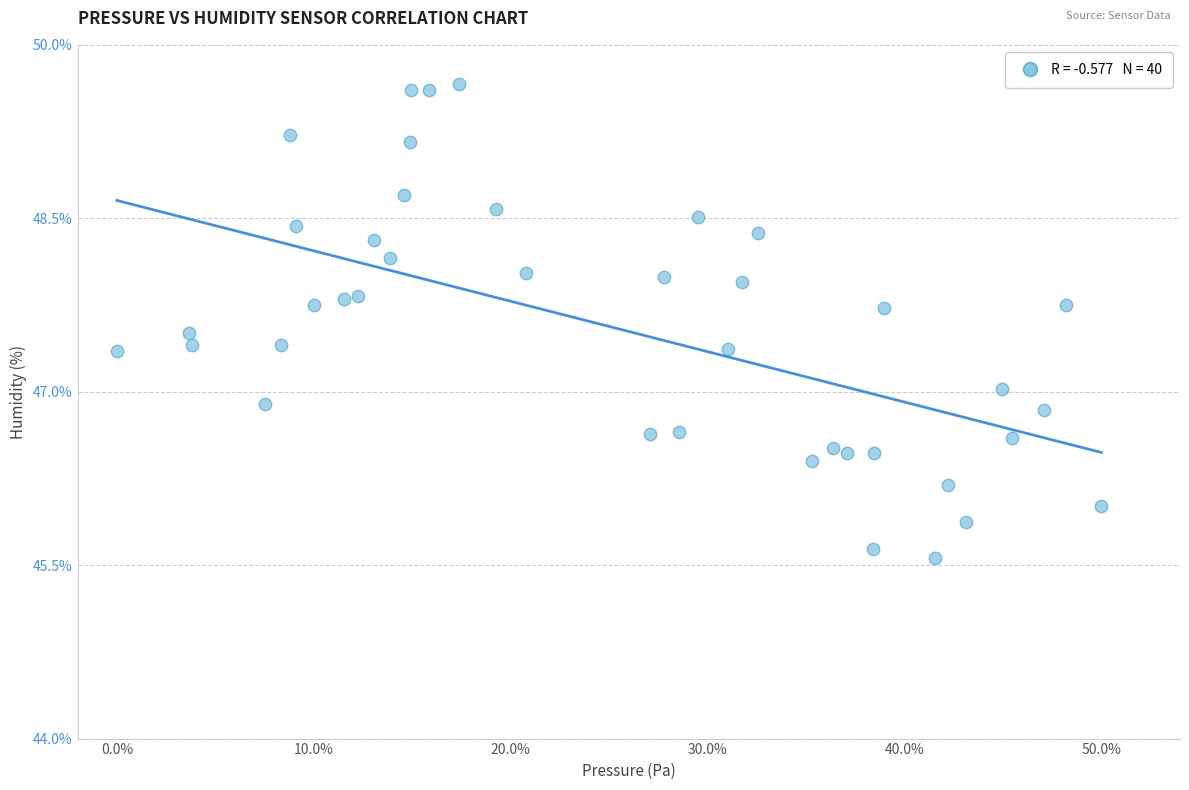

What is the range of X values (max minus min)?

50.0